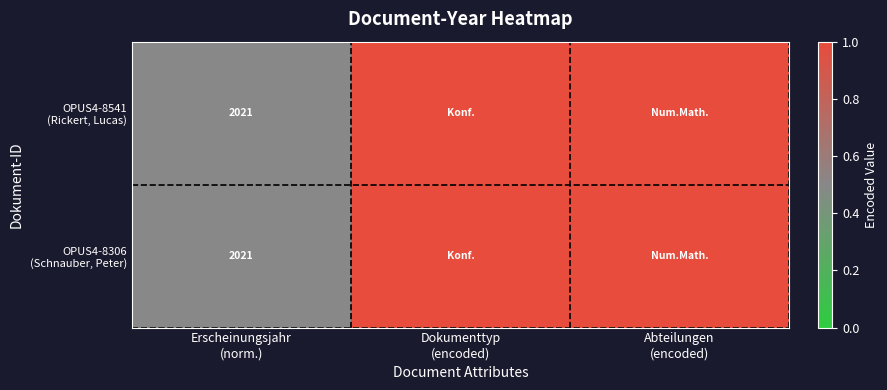

Rank the categories by OPUS4-8541 (Rickert, Lucas) value from highest to lowest.

Dokumenttyp (encoded), Abteilungen (encoded), Erscheinungsjahr (norm.)